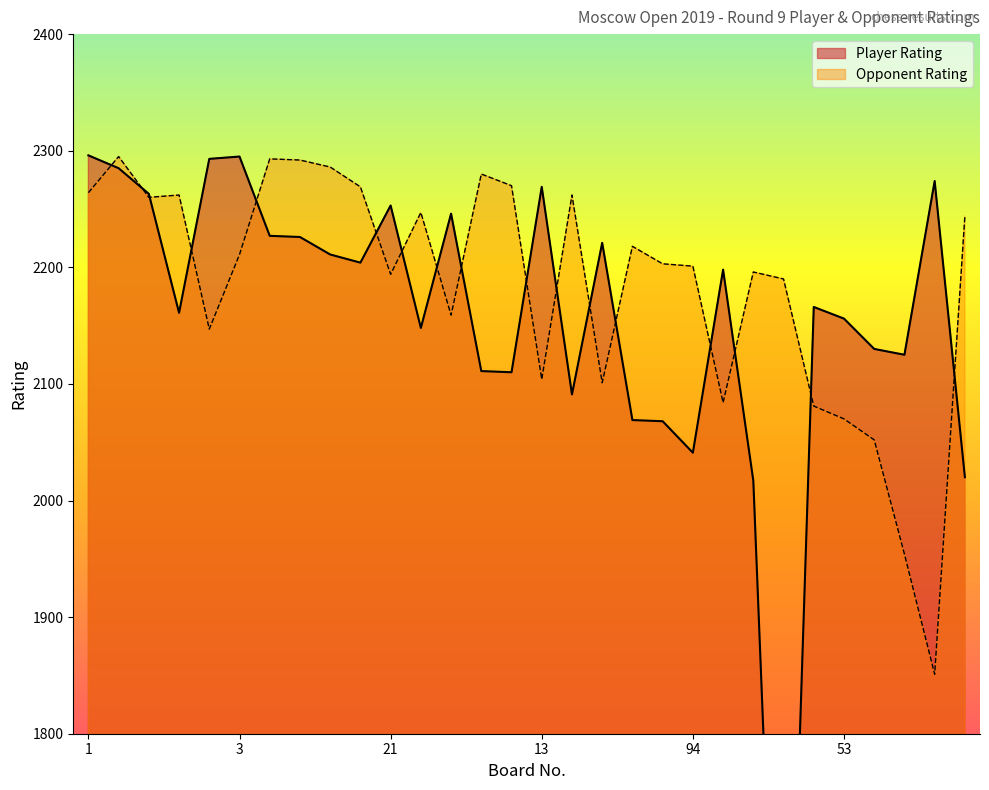

What is the highest value of the Opponent Rating series?

2295